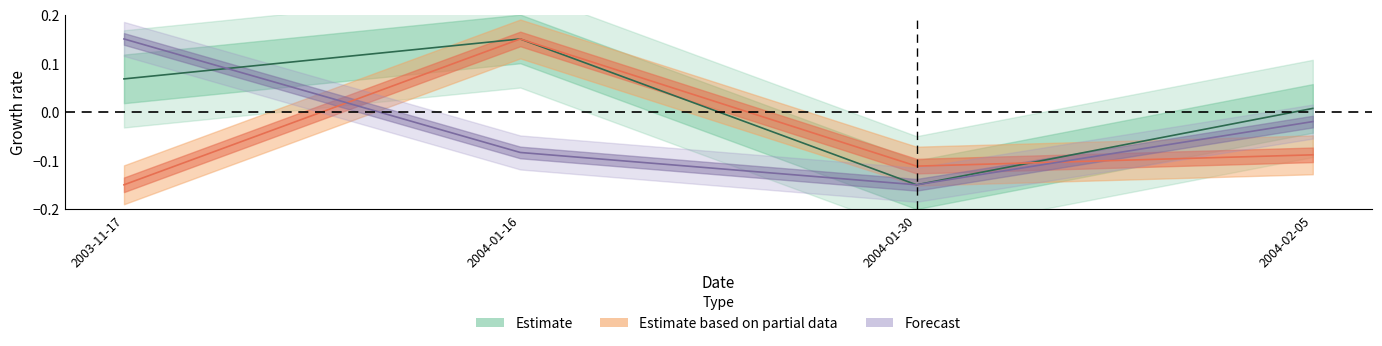

At which category does transactionPricePerShare reach its first local peak?

2004-01-16